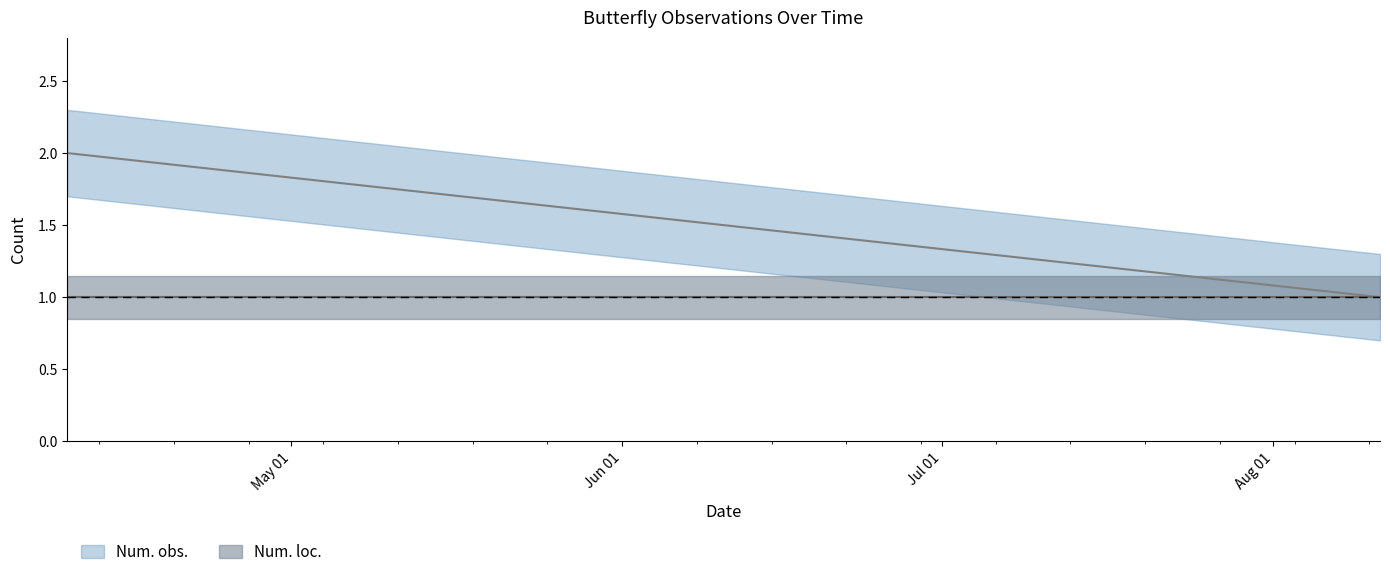

What is the label of the 3rd point from the left?

2010-08-11